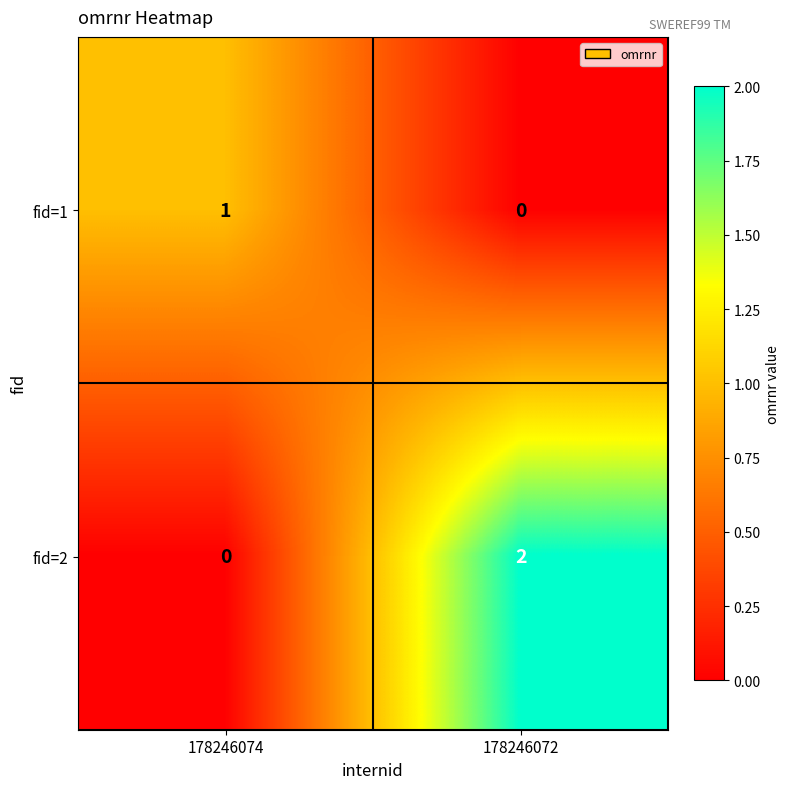

Rank the series by their average value, from highest to lowest.

fid=2, fid=1